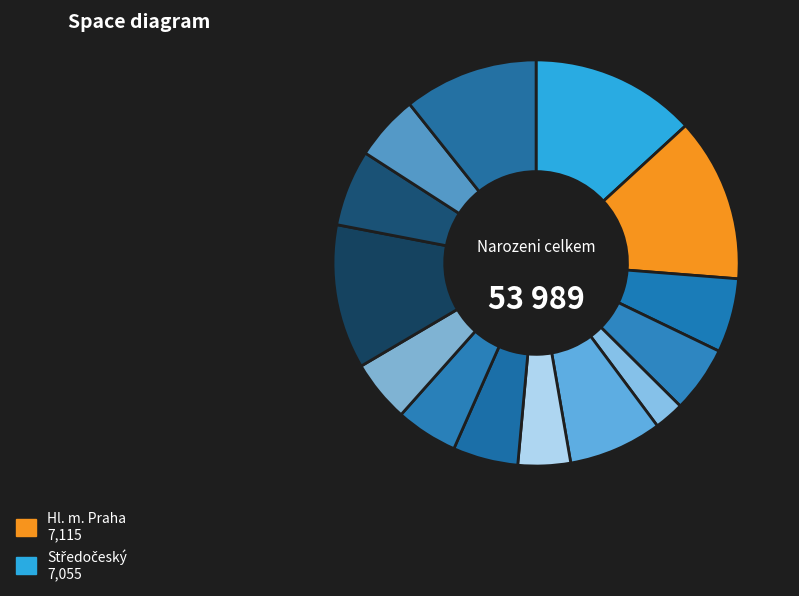

Rank the categories by value from lowest to highest.

Karlovarský, Liberecký, Pardubický, Vysočina, Královéhradecký, Zlínský, Plzeňský, Jihočeský, Olomoucký, Ústecký, Moravskoslezský, Jihomoravský, Středočeský, Hl. m. Praha